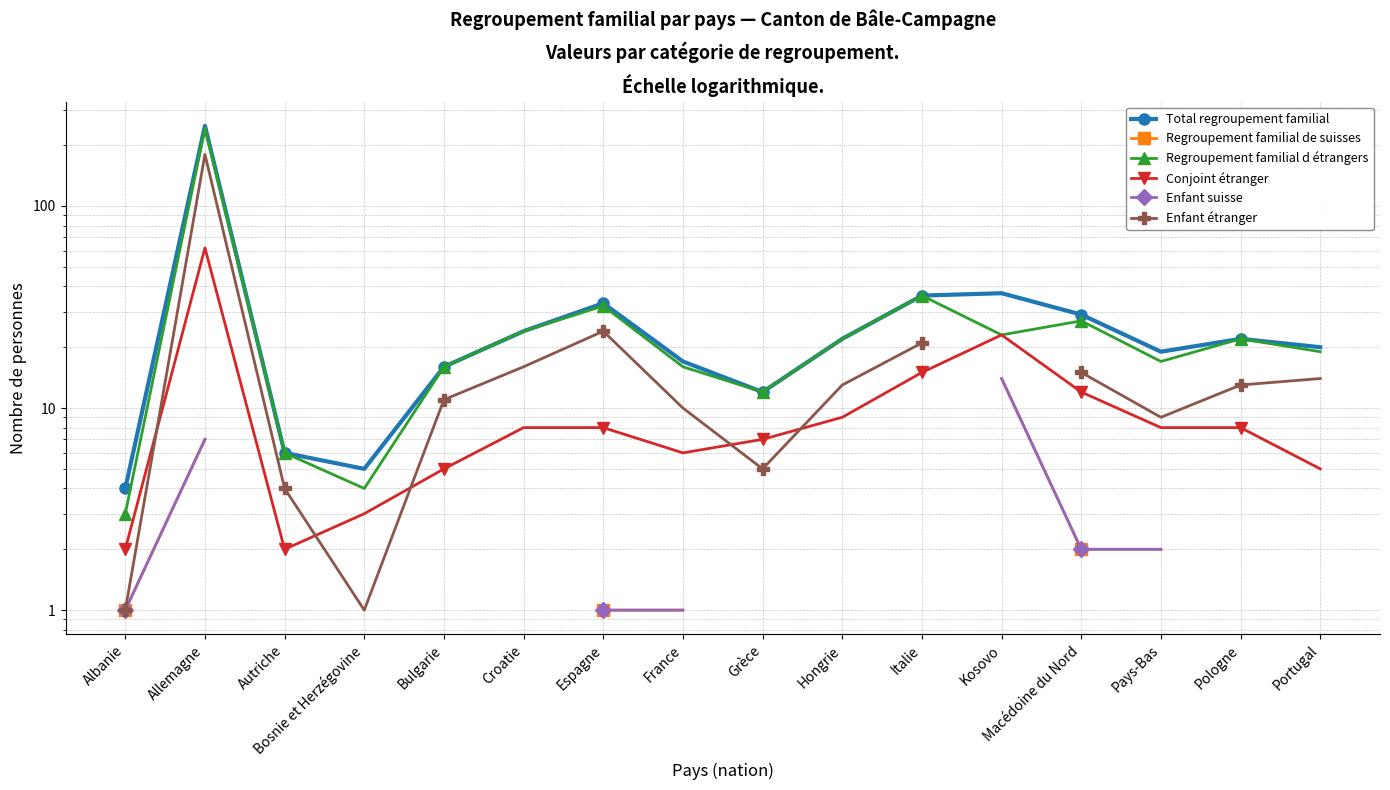

What position from the right is Pologne?

2